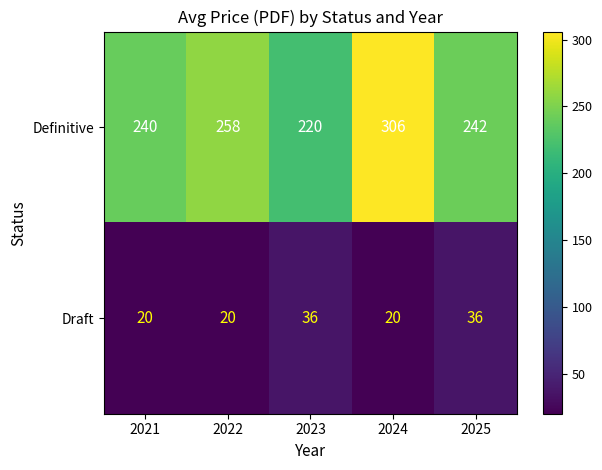

True or false: Definitive has a value of 220 at 2023.

True